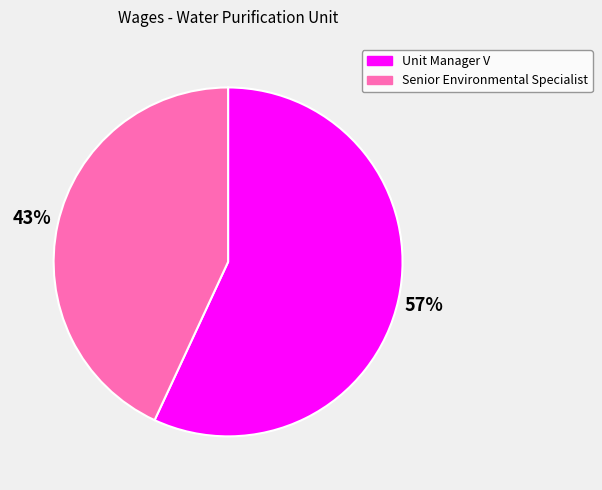

Approximately how many times larger is the value at Unit Manager V compared to Senior Environmental Specialist?

1.3